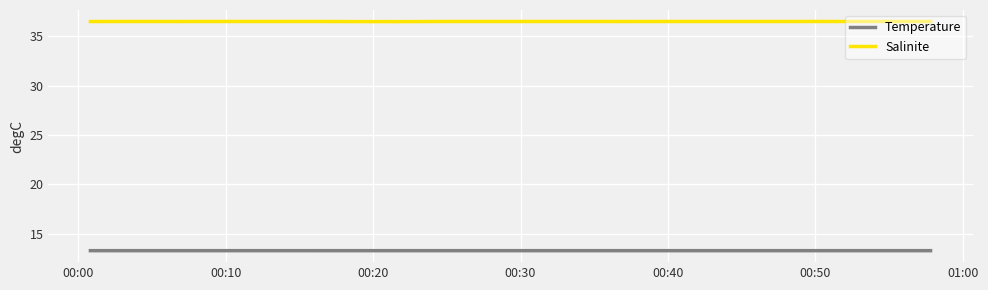

True or false: Temperature and Salinite intersect in this chart.

False